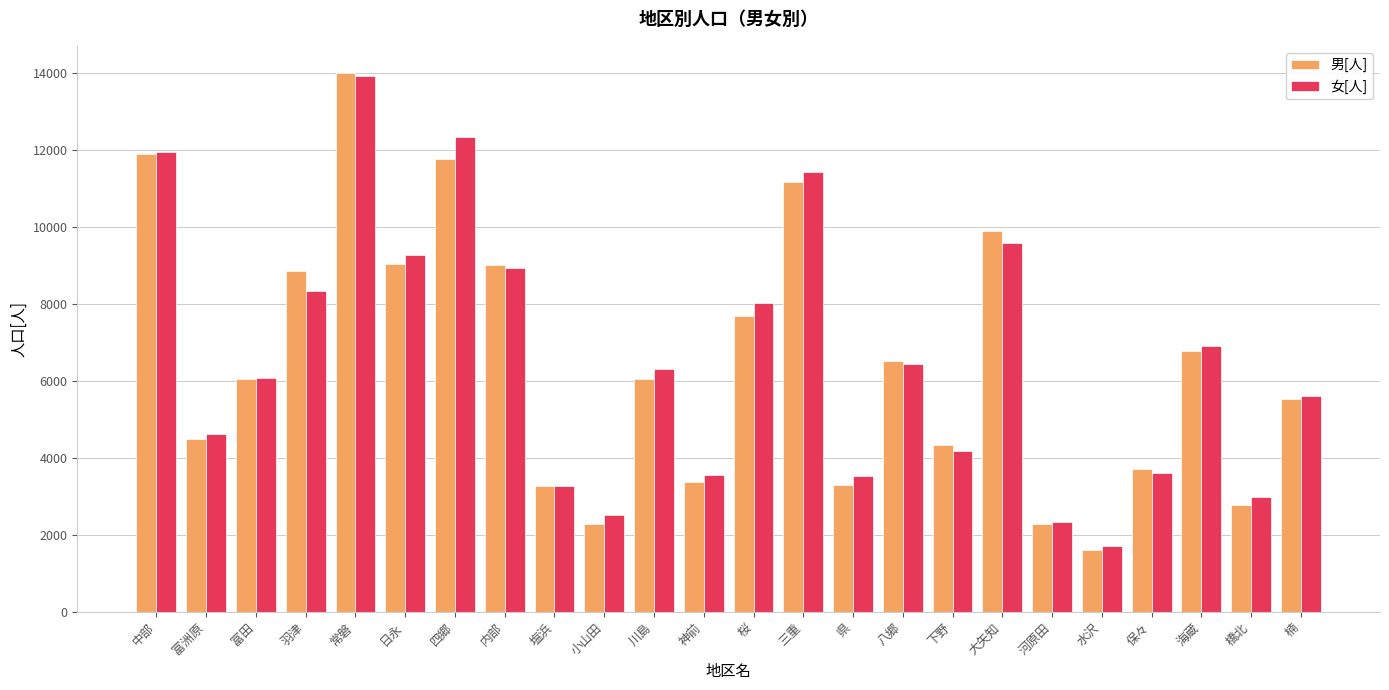

At which category is the sum across all series the highest?

常磐